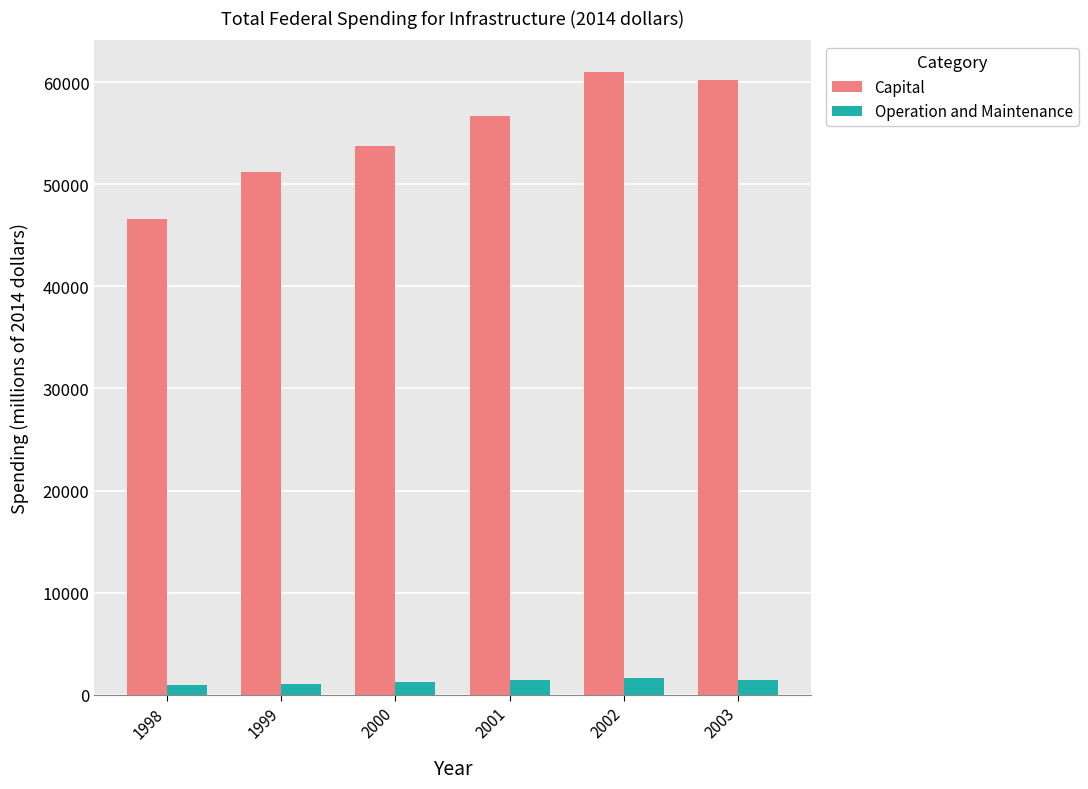

The Operation and Maintenance series shows 1212 at 2000. True or false?

True